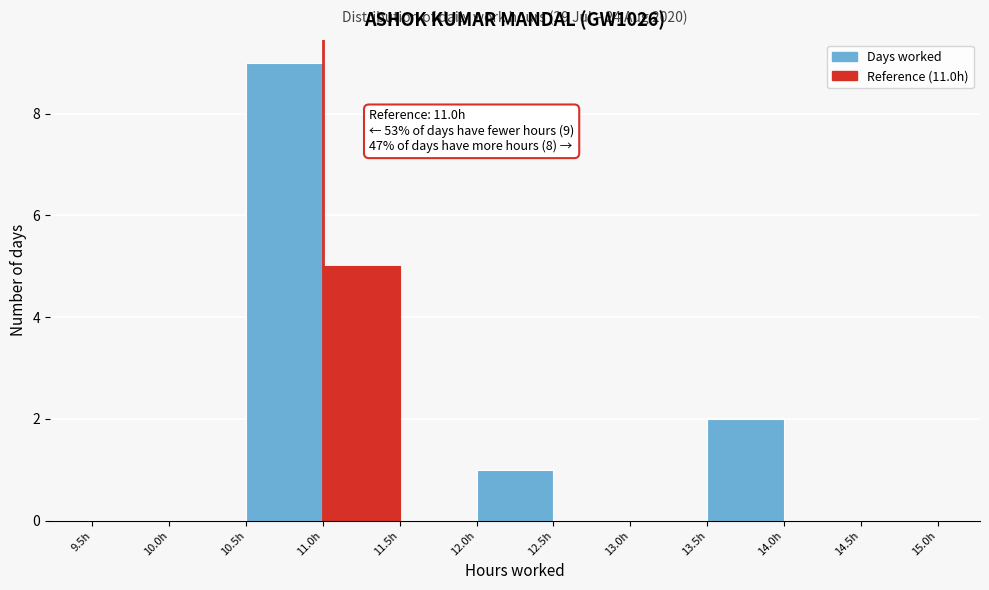

Over which range of the x-axis is the bar tallest?

10.5 to 11.0